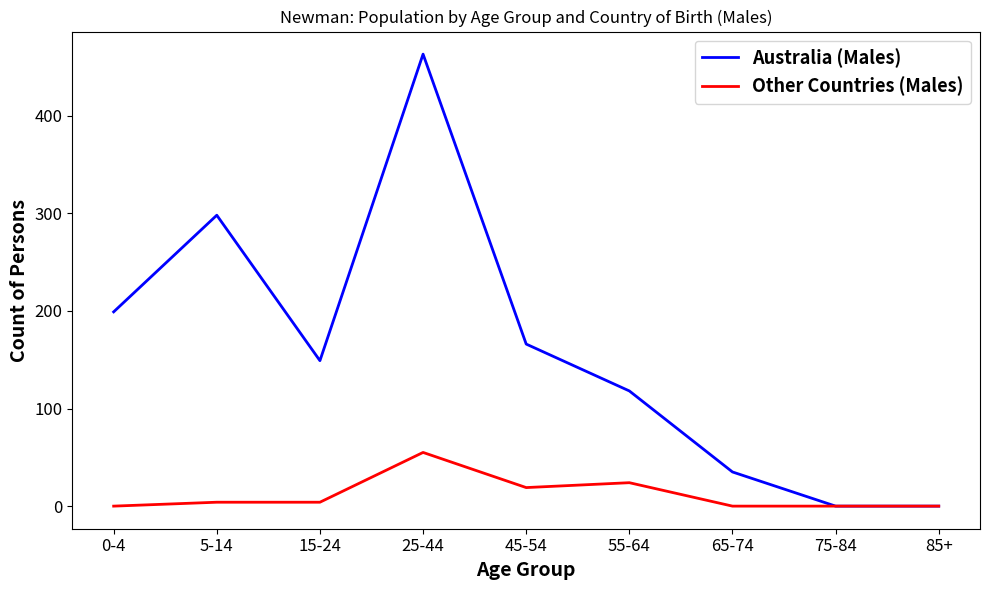

Which series has the largest total across all categories?

Australia (Males)